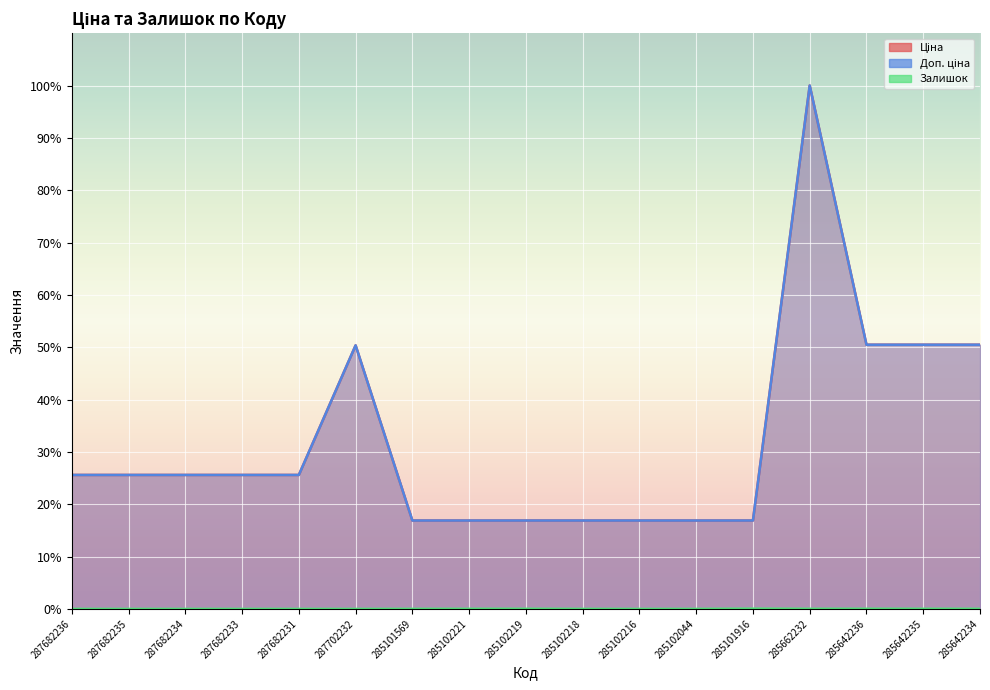

Is it true that Доп. ціна equals 85.5 at 285642235?

False